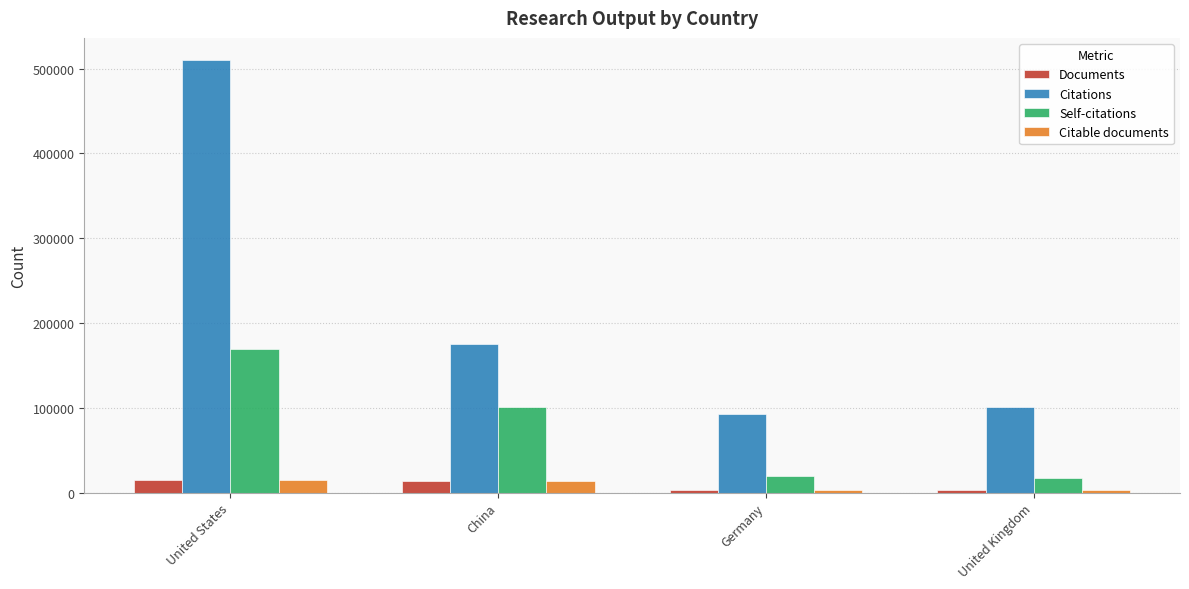

At which label is Citations closest to 301437?

China